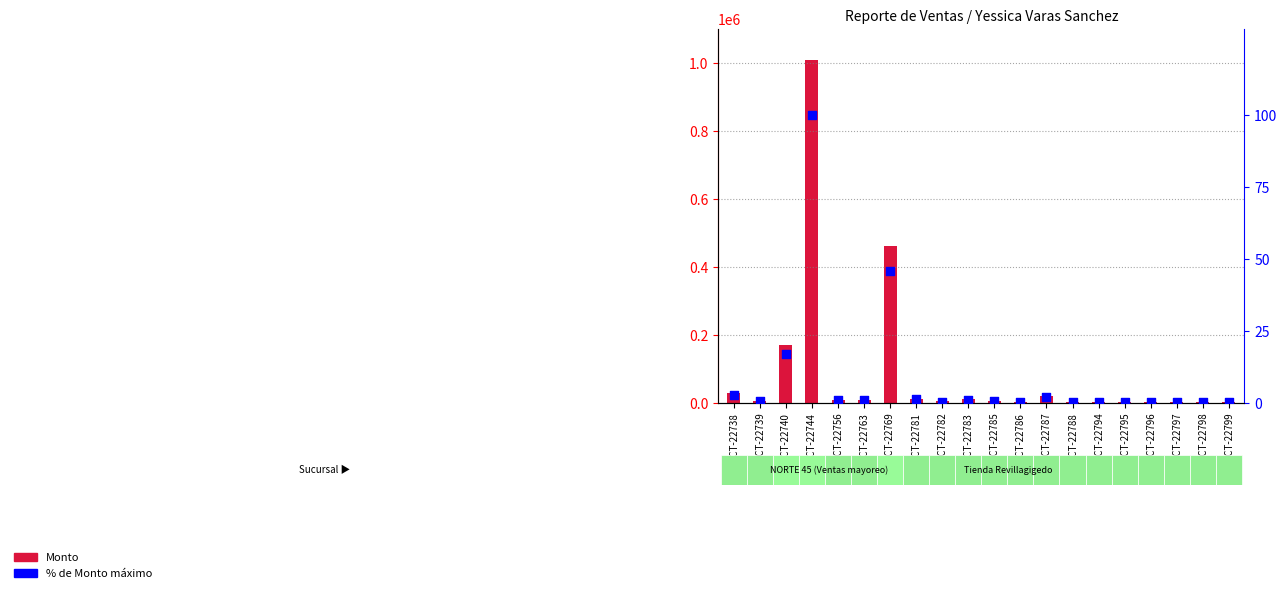

At how many categories does at least one series exceed 447557?

2